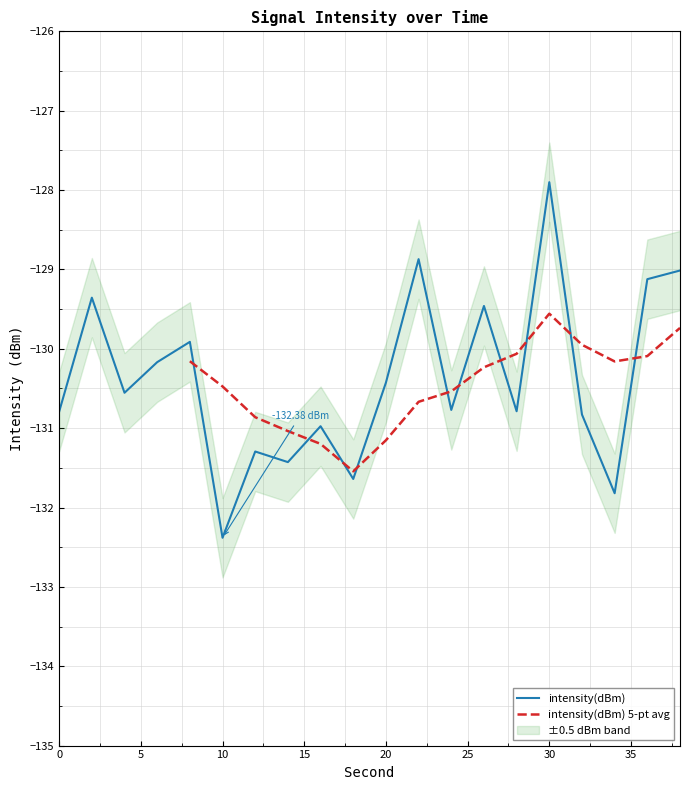

How many points are lower than both their immediate neighbors (excluding endpoints)?

7